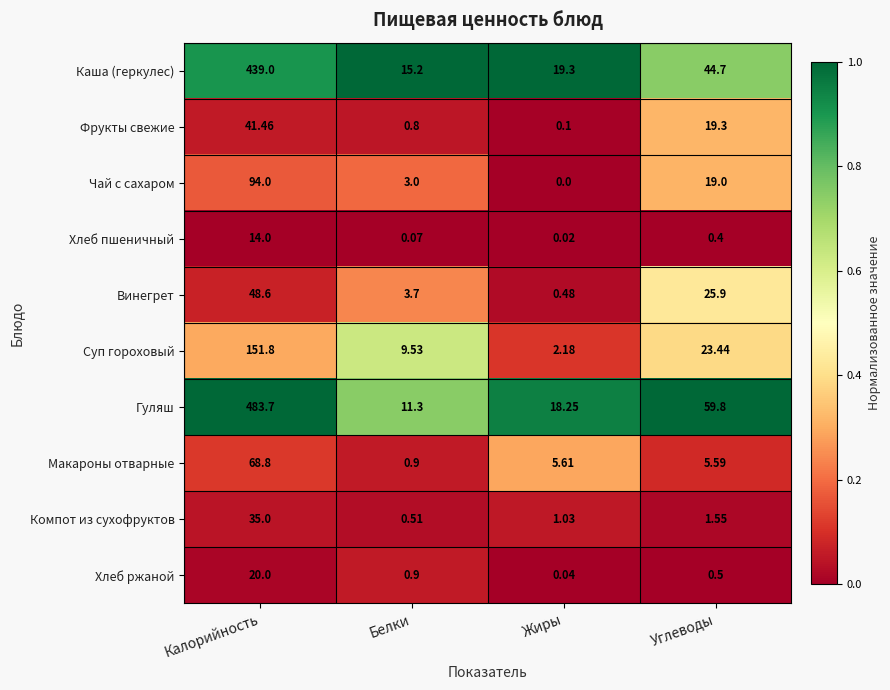

Which category has the lowest value across all series?

Жиры